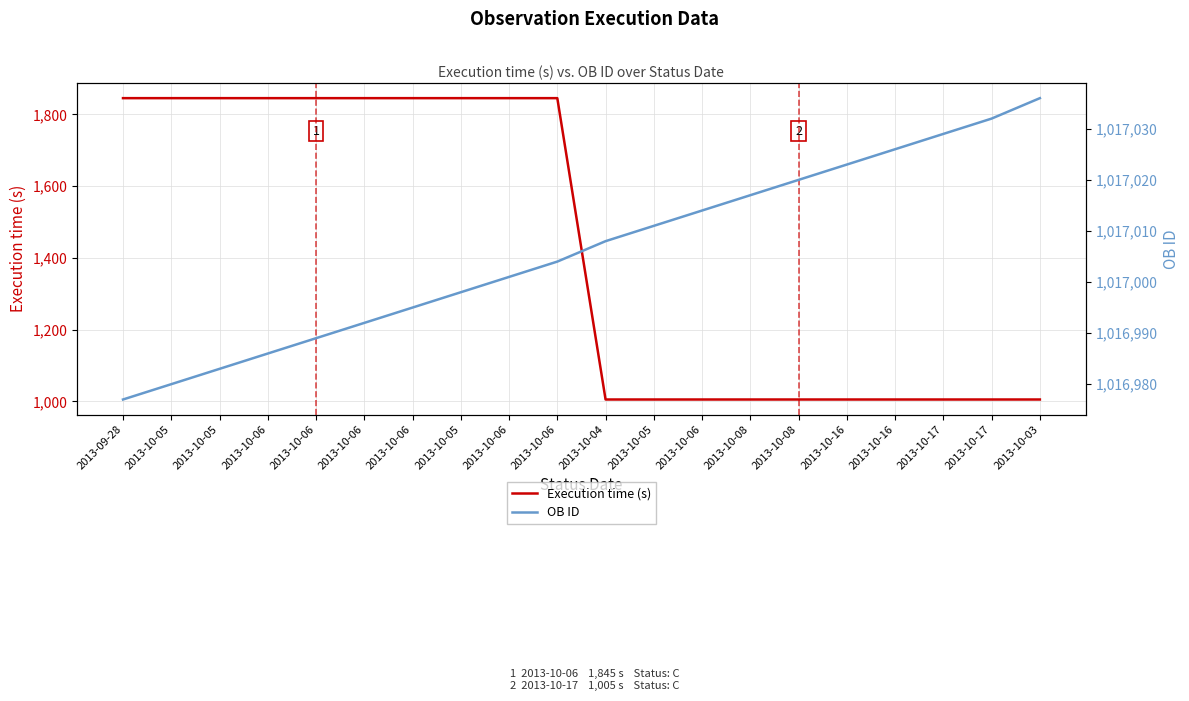

Rank the series by their maximum value, from highest to lowest.

OB ID, Execution time (s)